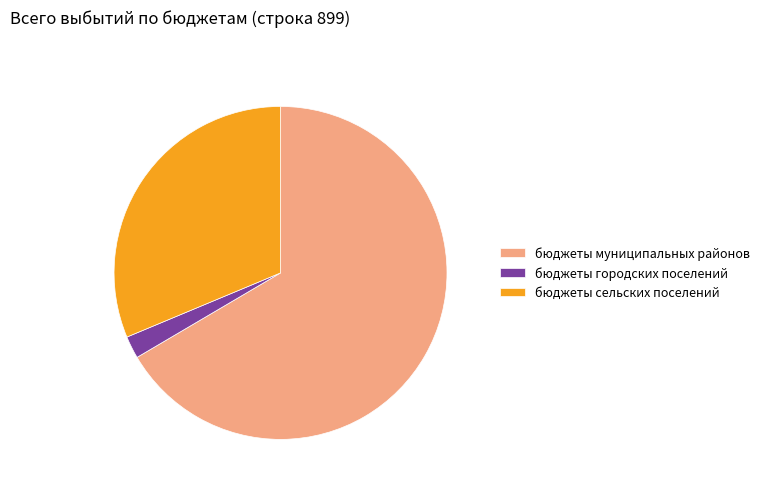

Combined, do бюджеты городских поселений and бюджеты муниципальных районов account for over 50%?

Yes